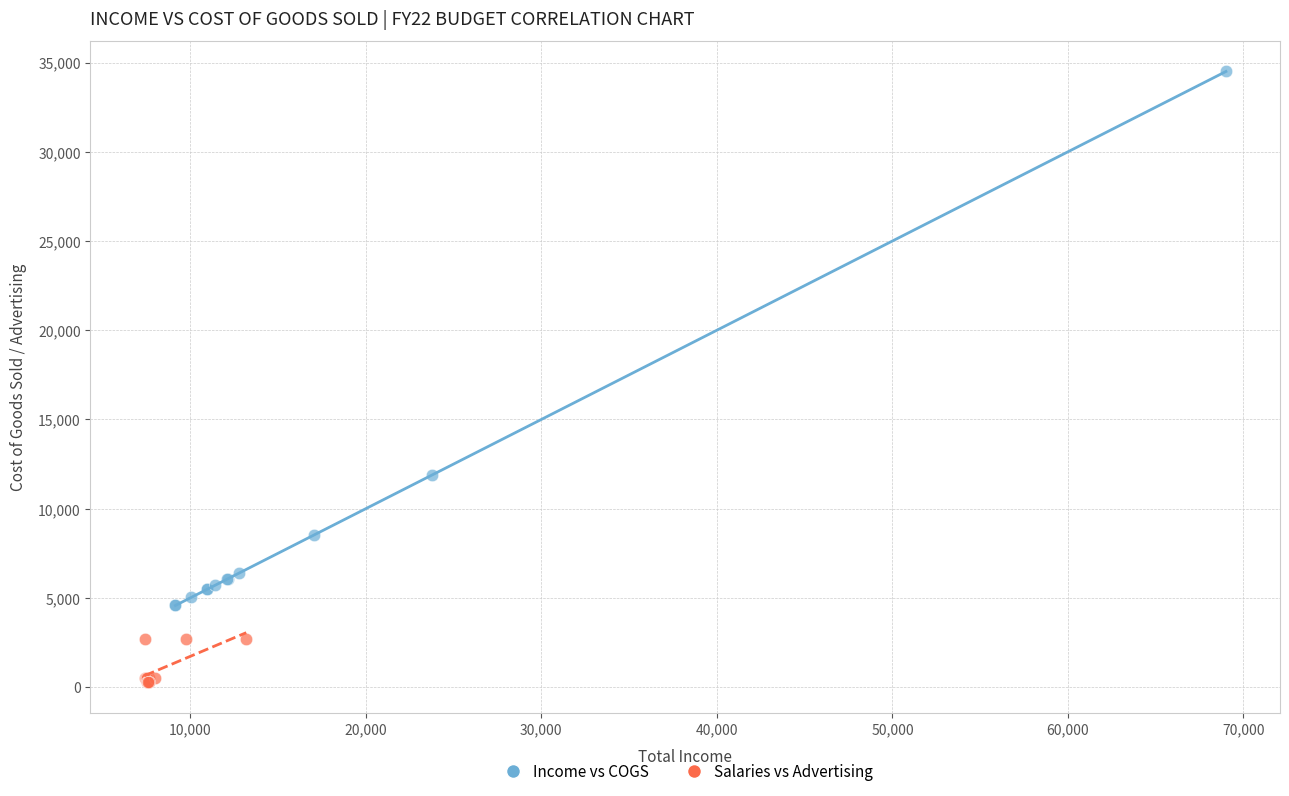

Which series reaches the maximum Y coordinate?

Income vs COGS